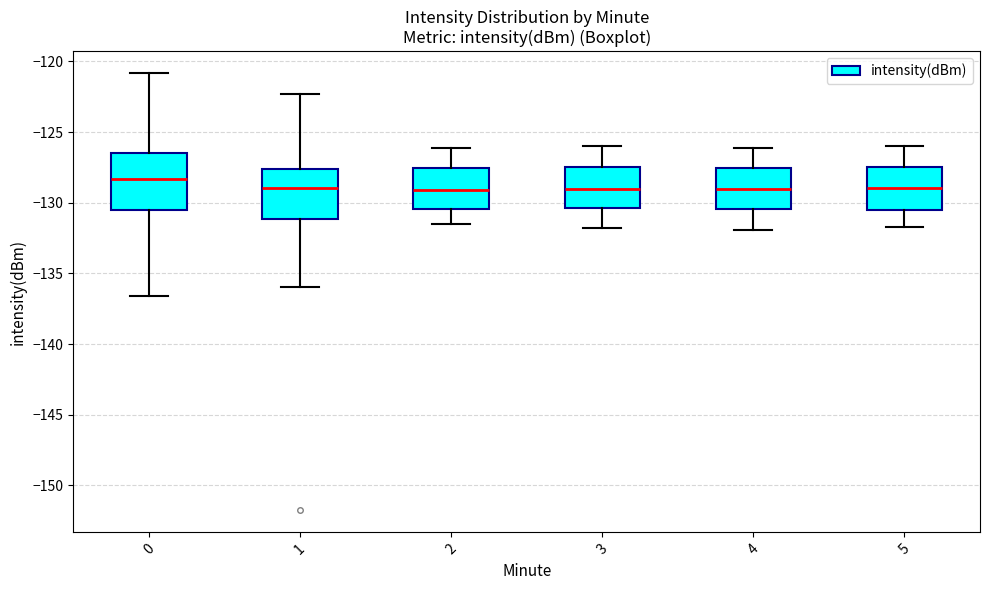

Where is the upper edge of the box at x = 1 on the y-axis? The values are not printed on the chart, so give them approximately, as read against the axis.

-127.5